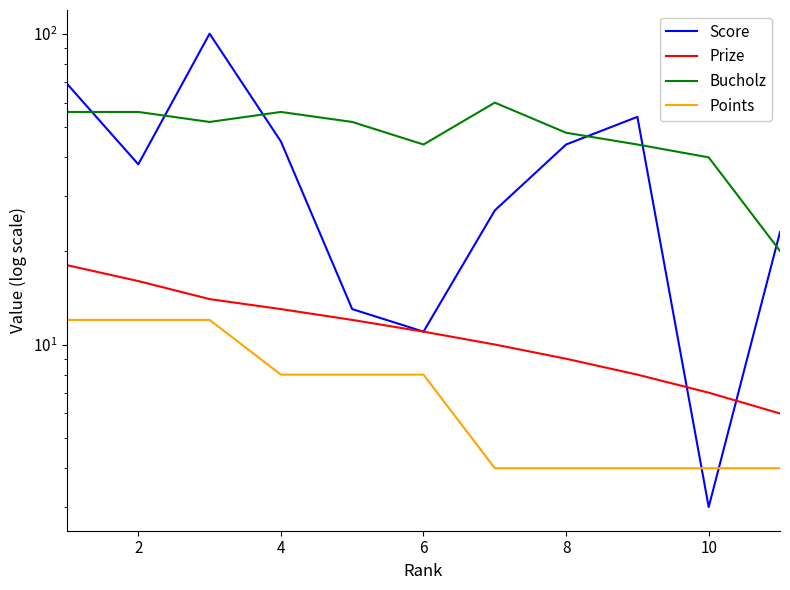

What is the average value of the Score series?

39